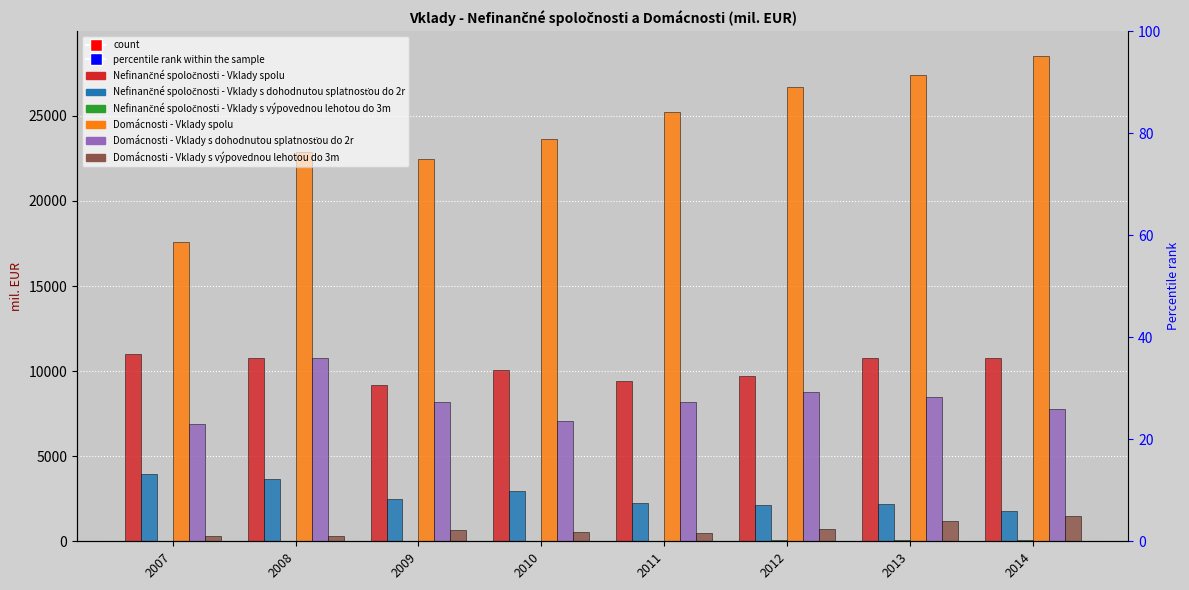

What is the maximum value for Domácnosti - Vklady spolu?

28546.7